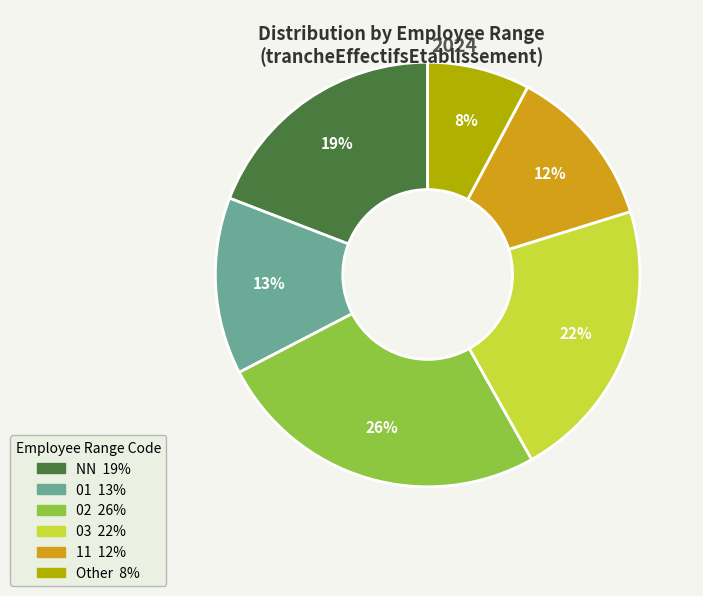

Rank the categories by value from highest to lowest.

02, 03, NN, 01, 11, Other